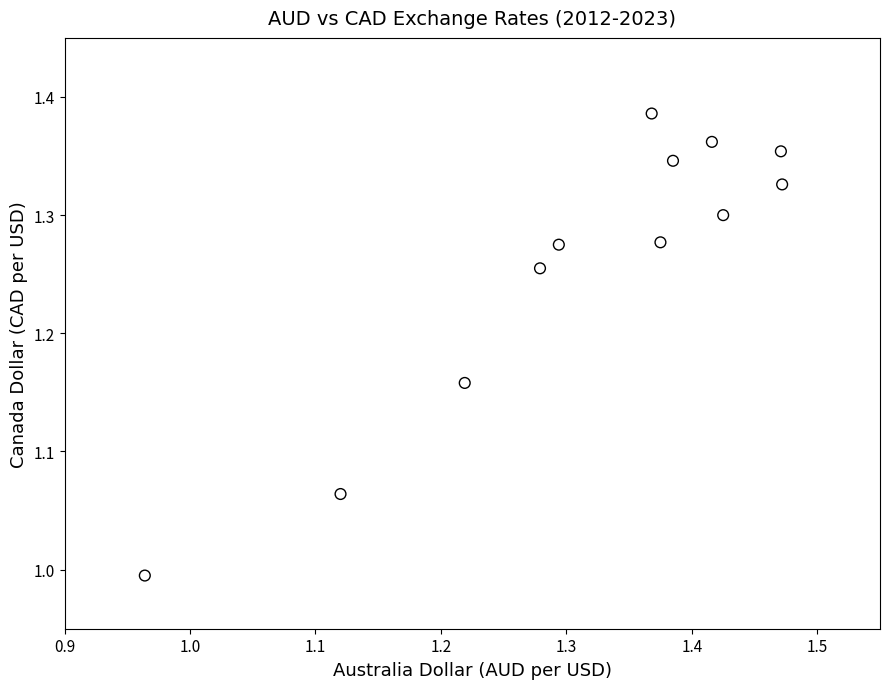

What is the range of X values (max minus min)?

0.5